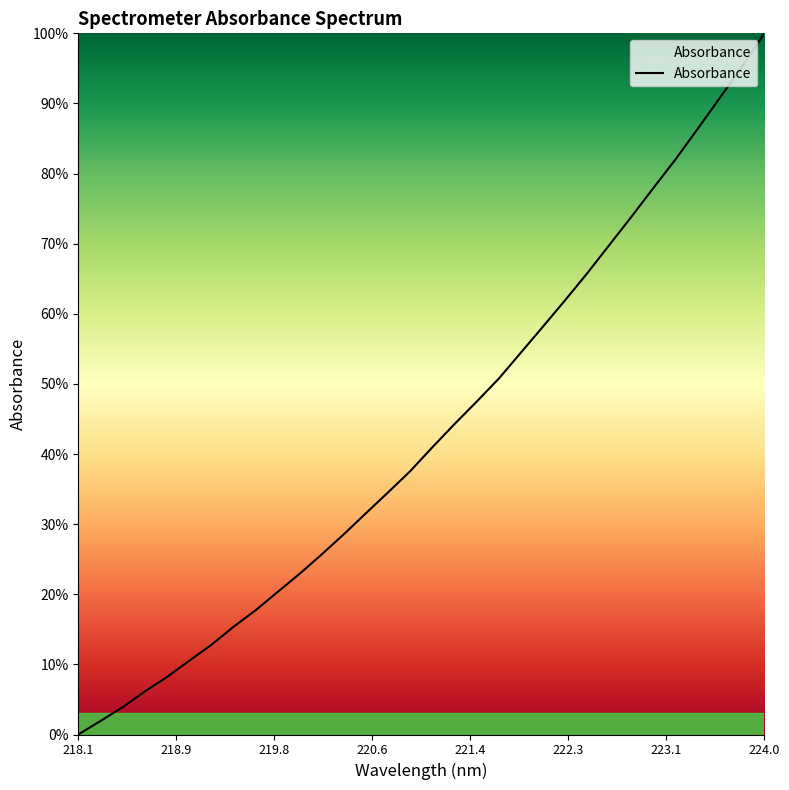

Count the number of data series in this chart.

1